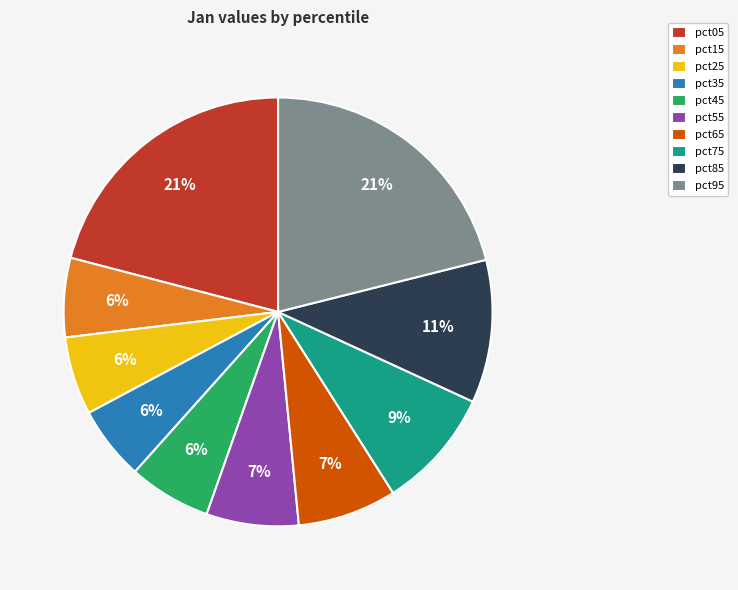

True or false: pct55 accounts for 1% of the total.

False